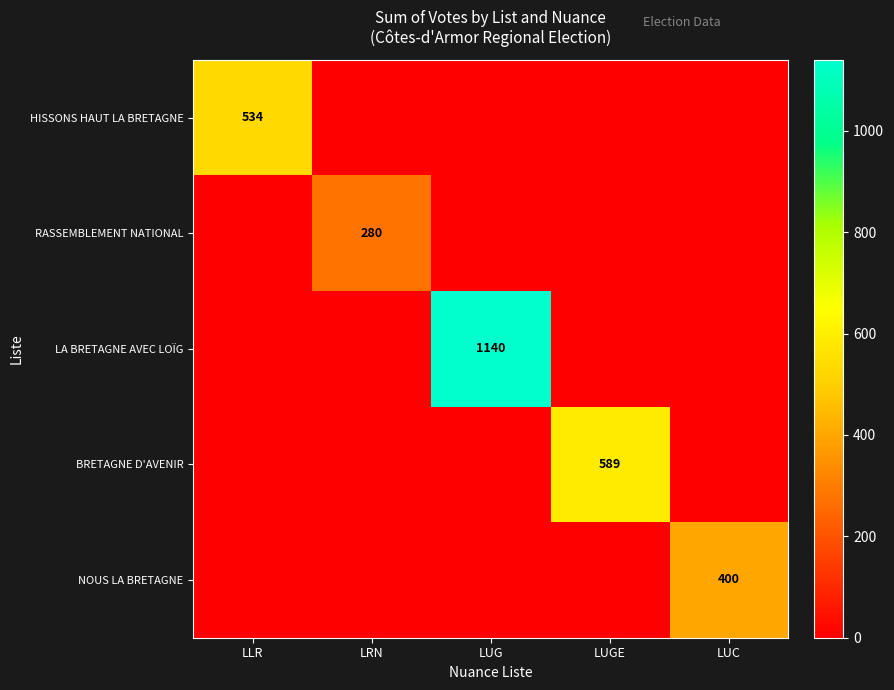

What is the difference between the highest and lowest values at LRN?

280